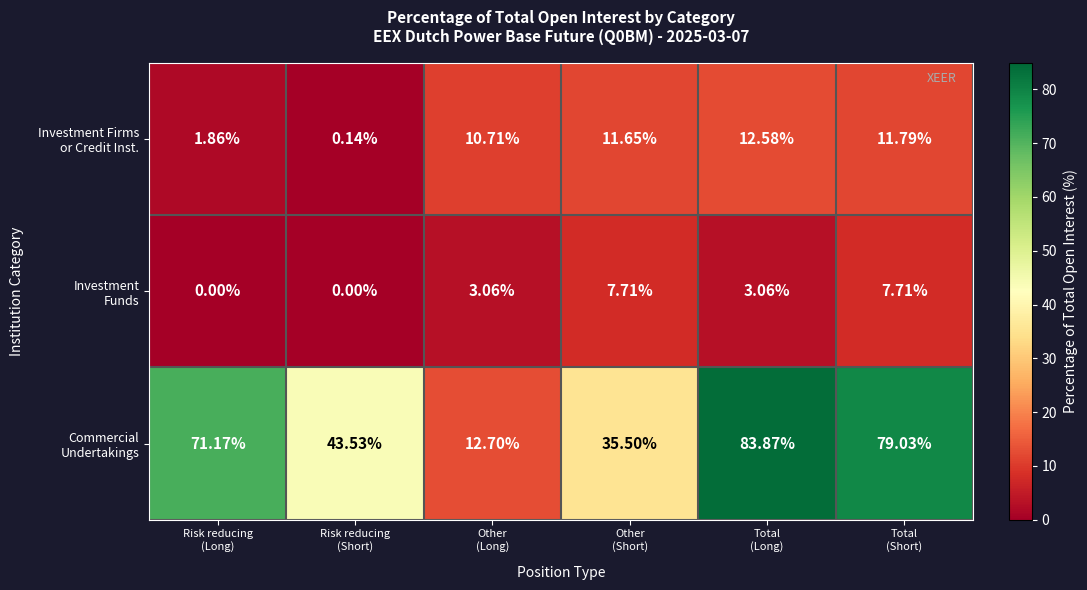

Count the number of categories in the chart.

6